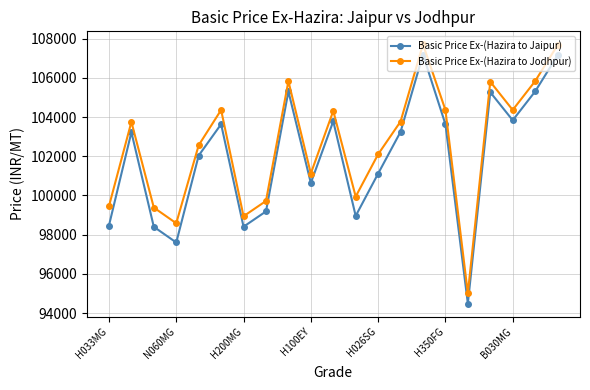

What is the value of the Basic Price Ex-(Hazira to Jodhpur) point at the 10th from the left?

101120